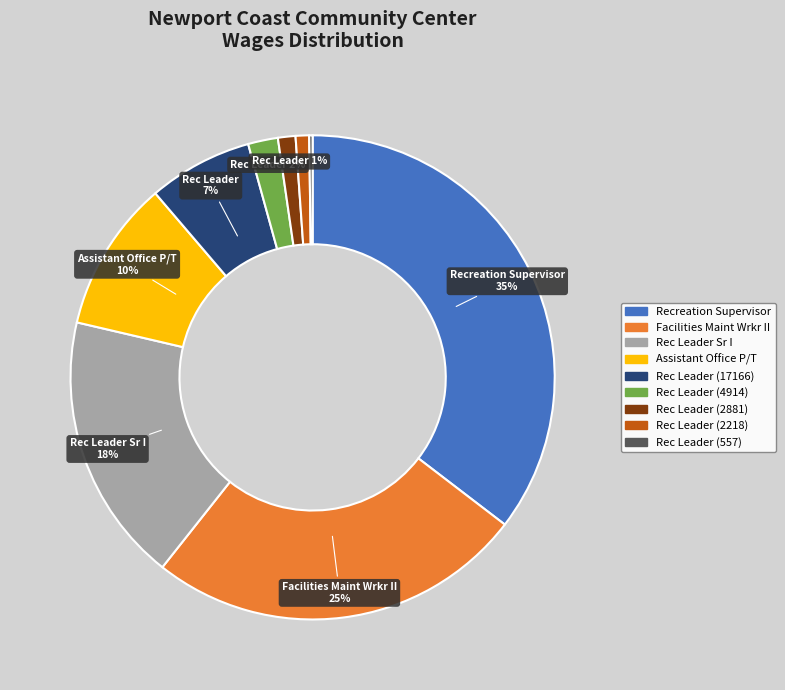

Does any single category account for the majority?

No